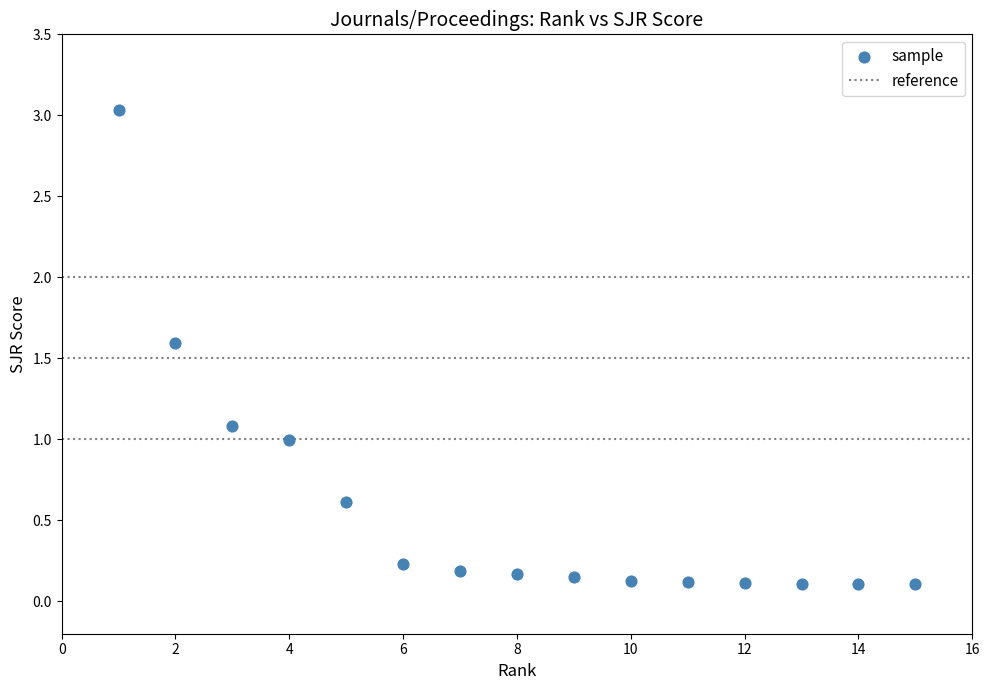

Count the number of points in this scatter plot.

15